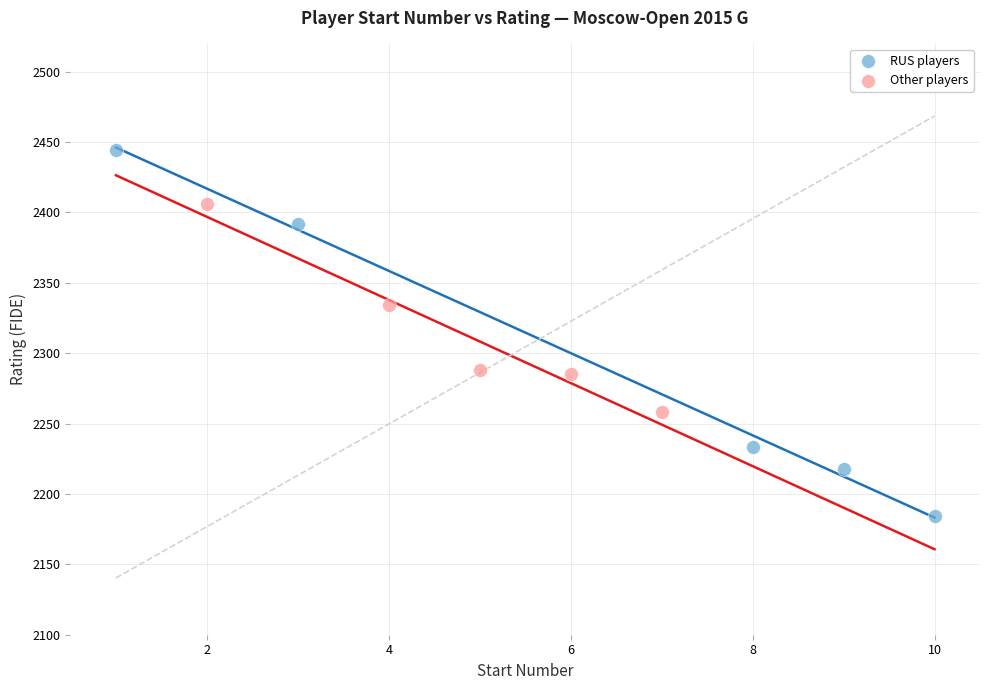

Which series reaches the maximum Y coordinate?

RUS players